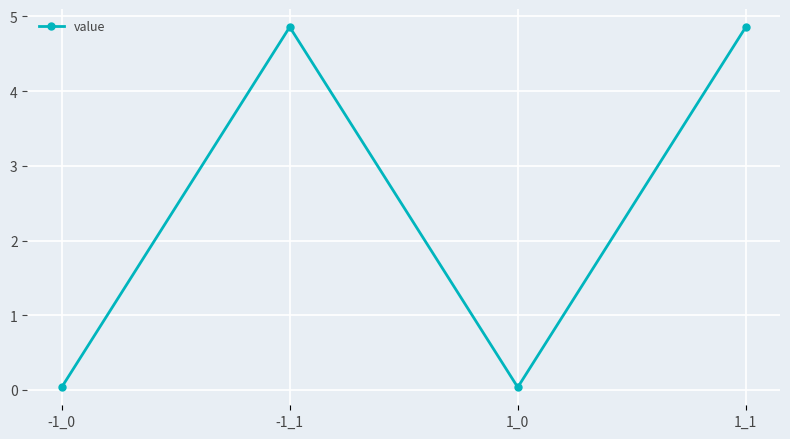

How many values are below 4?

2